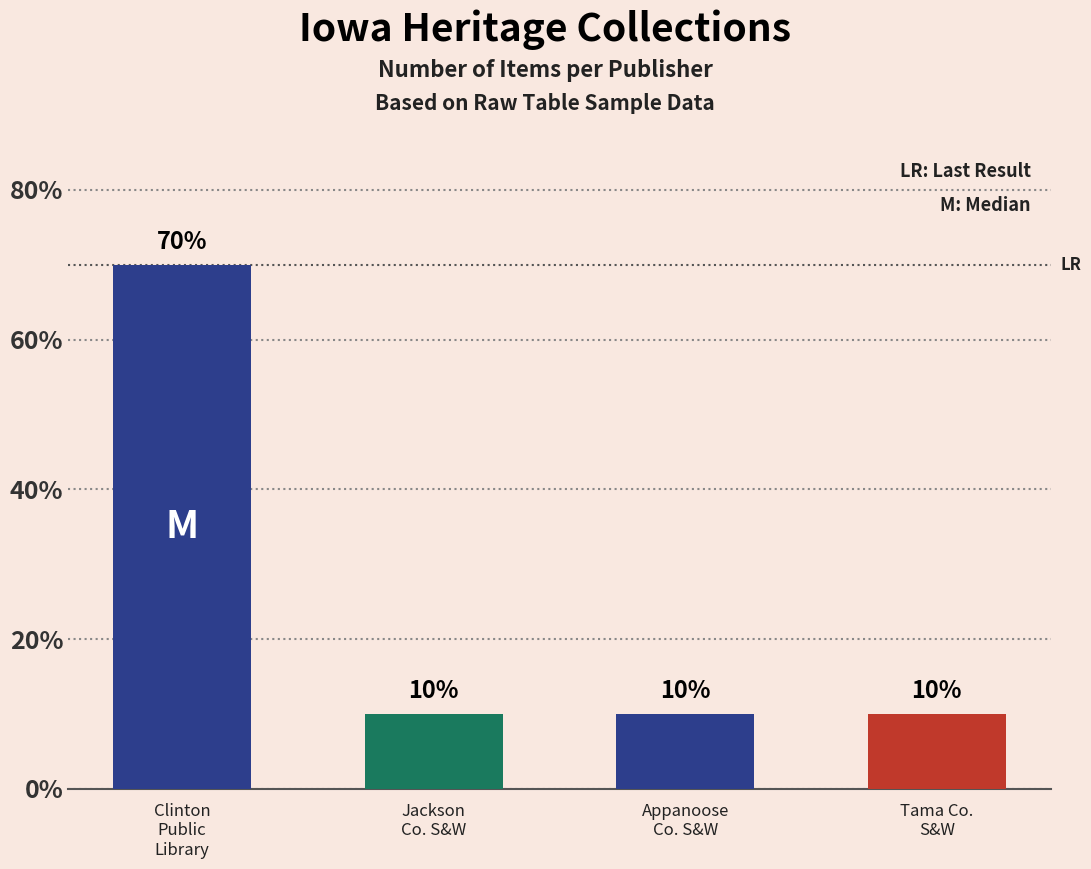

Count the values in the range 1 to 7.

4